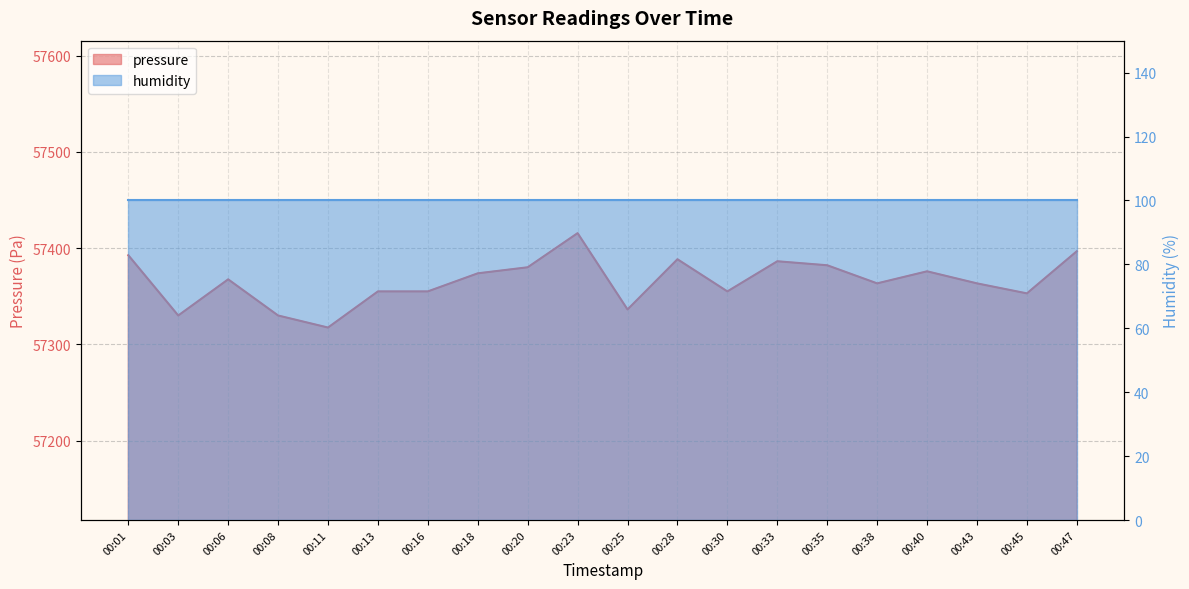

True or false: the data shows 37485.8 at 00:01.

False